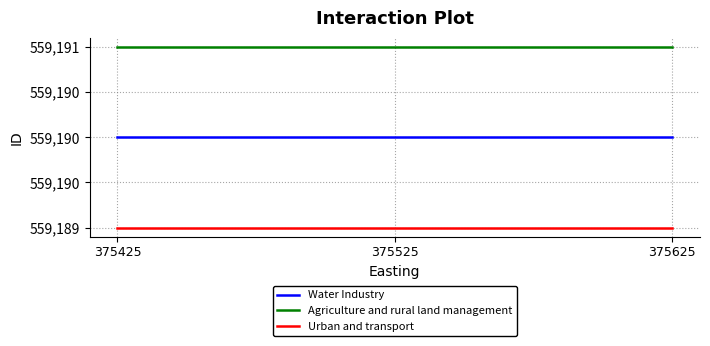

At which category is the sum across all series the highest?

375425